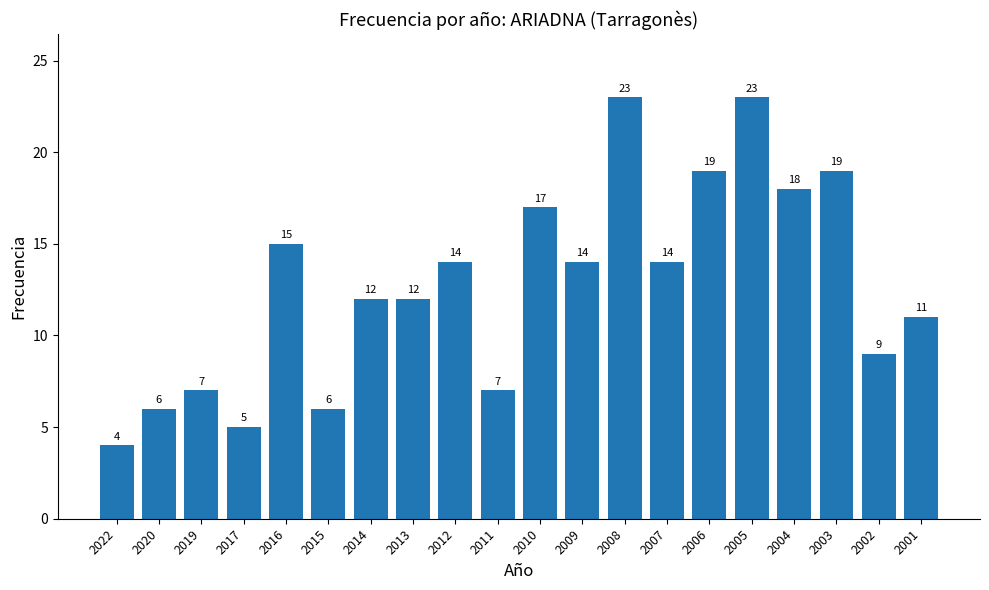

How many bars are there in total?

20